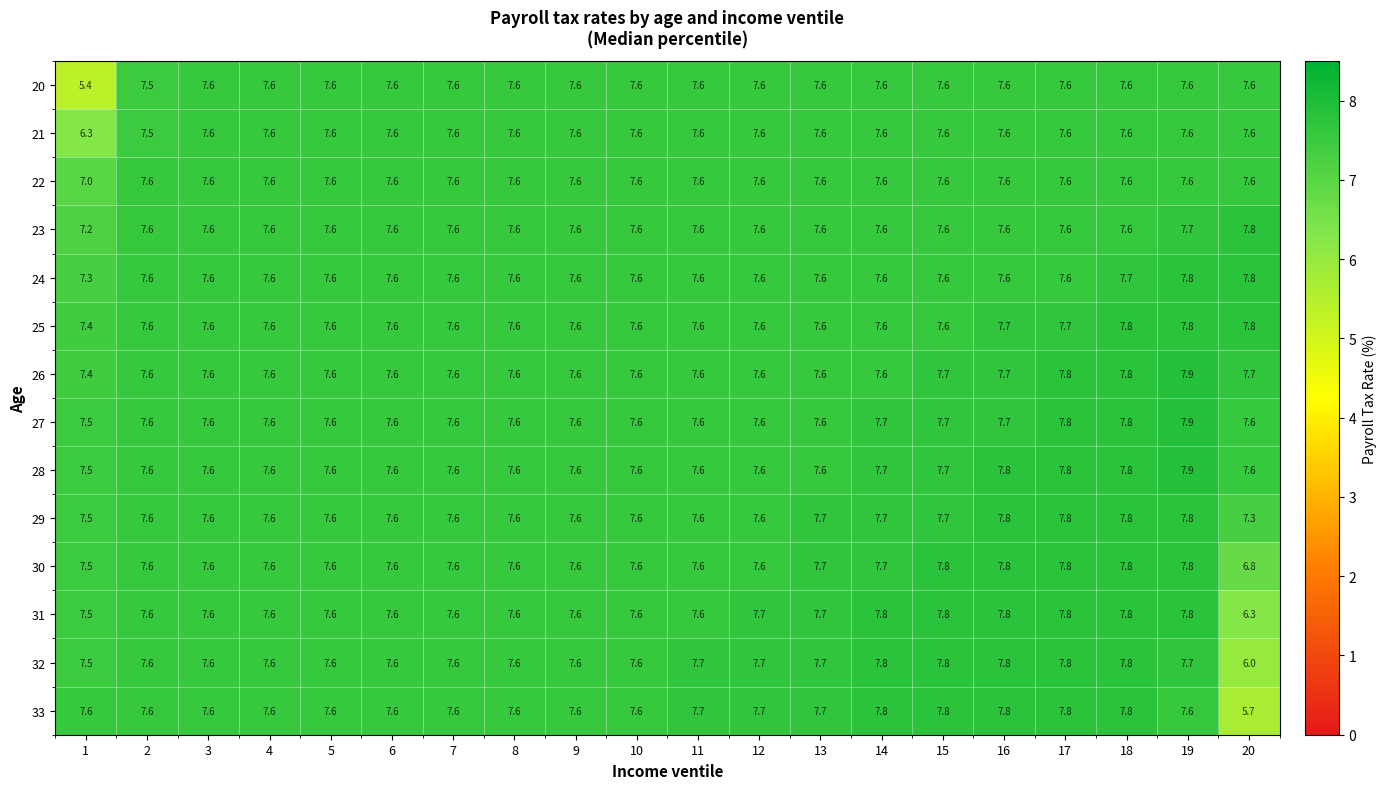

Which series changed the most between 1 and 18?

20